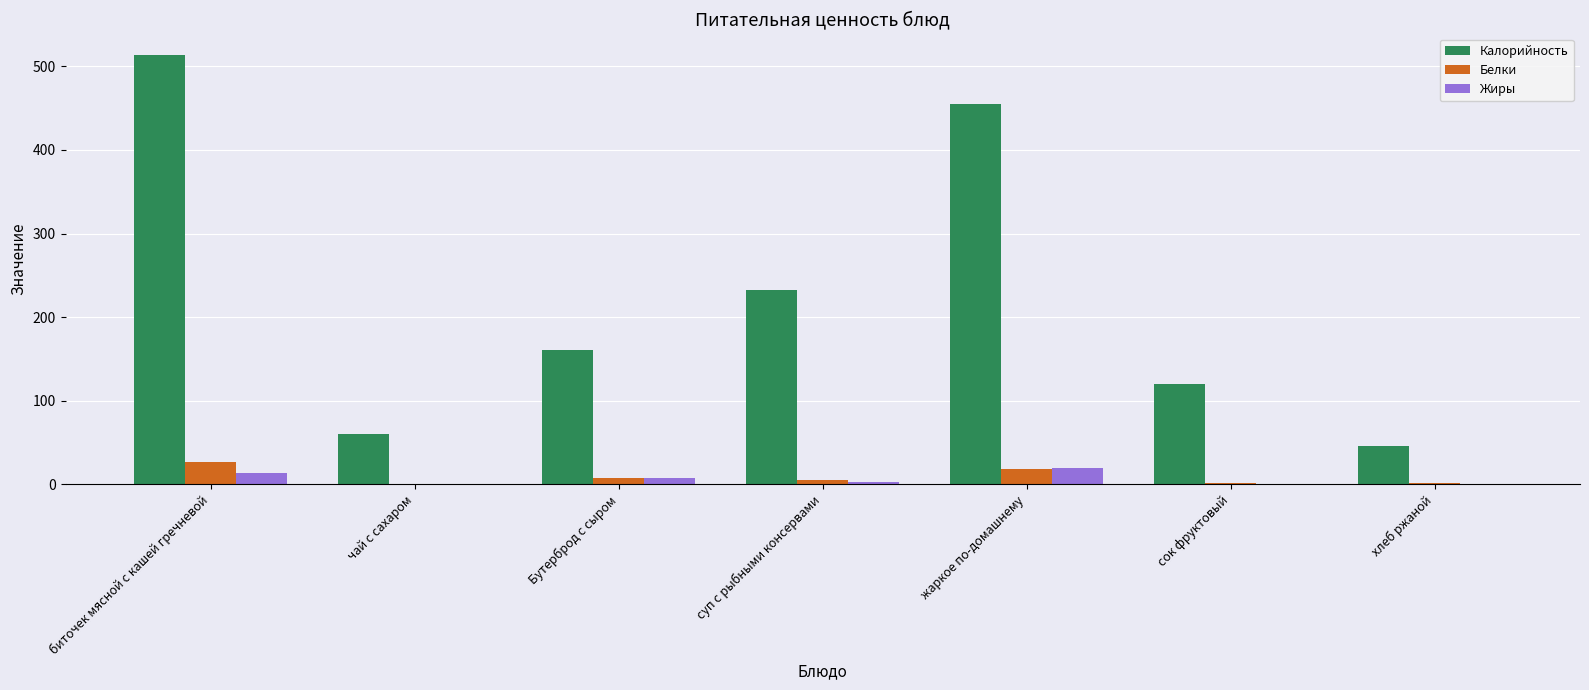

The Калорийность series shows 12 at хлеб ржаной. True or false?

False